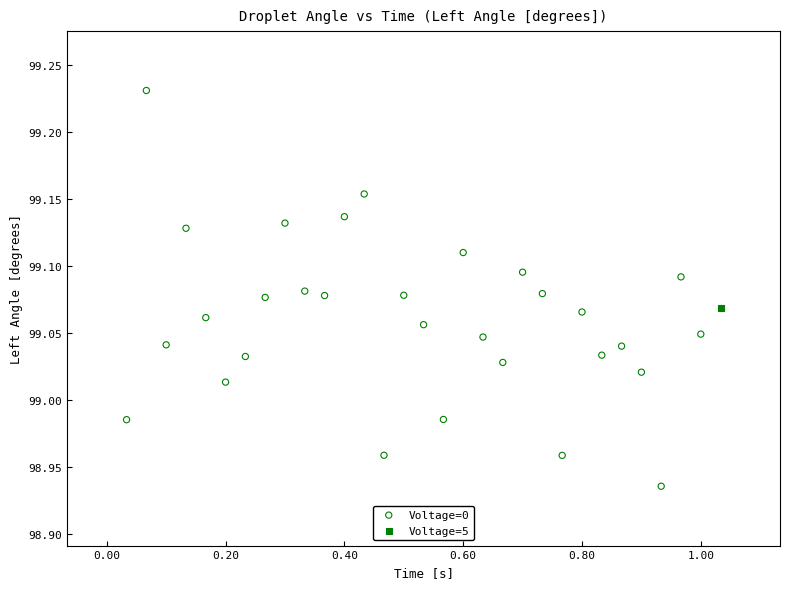

What are all the series names shown in the legend?

Voltage=0, Voltage=5